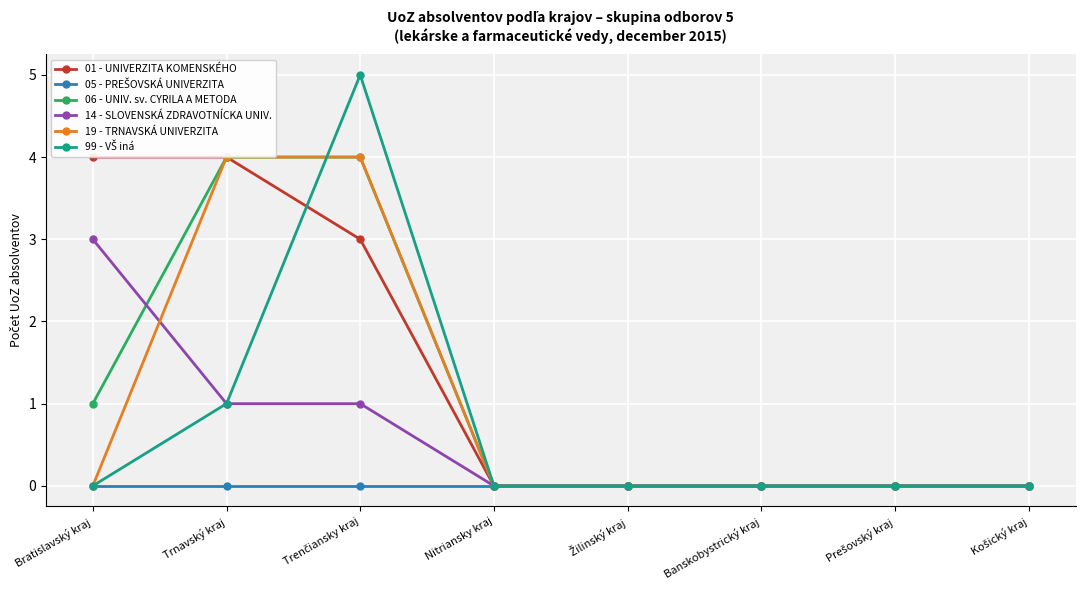

Count the number of data series in this chart.

6